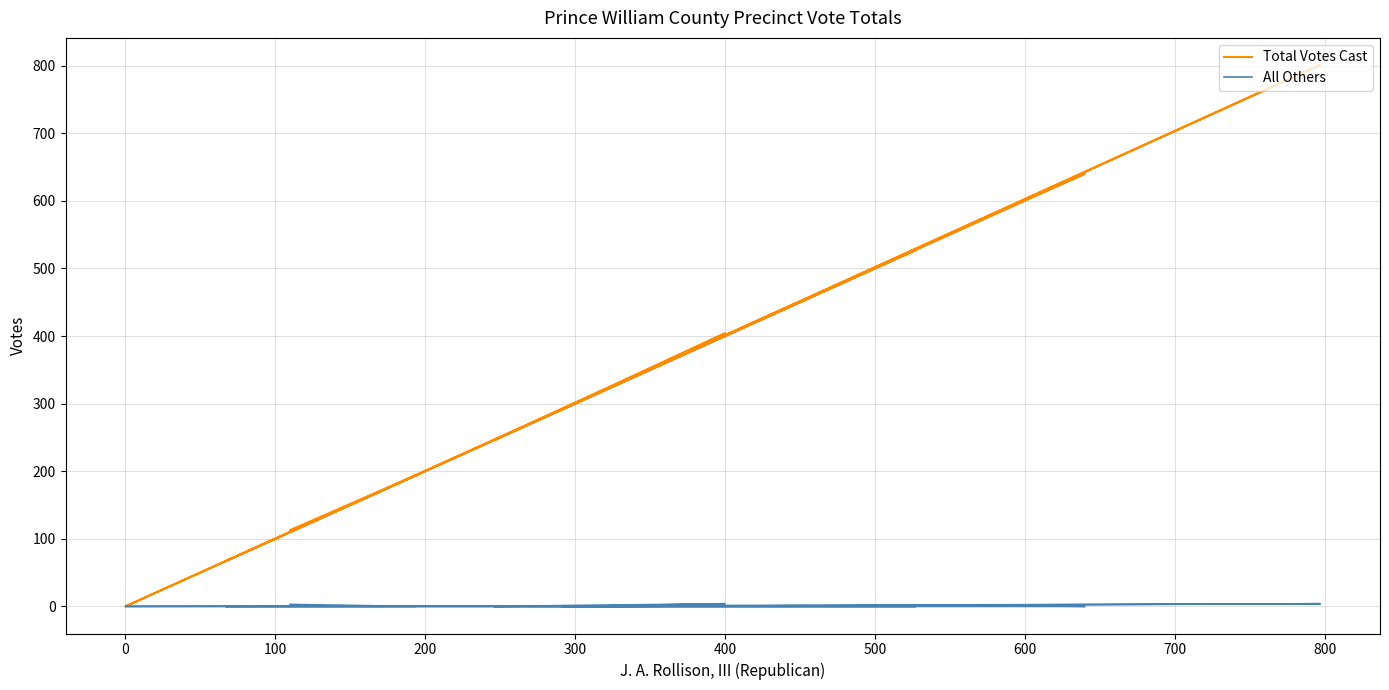

At how many categories does at least one series exceed 608?

2